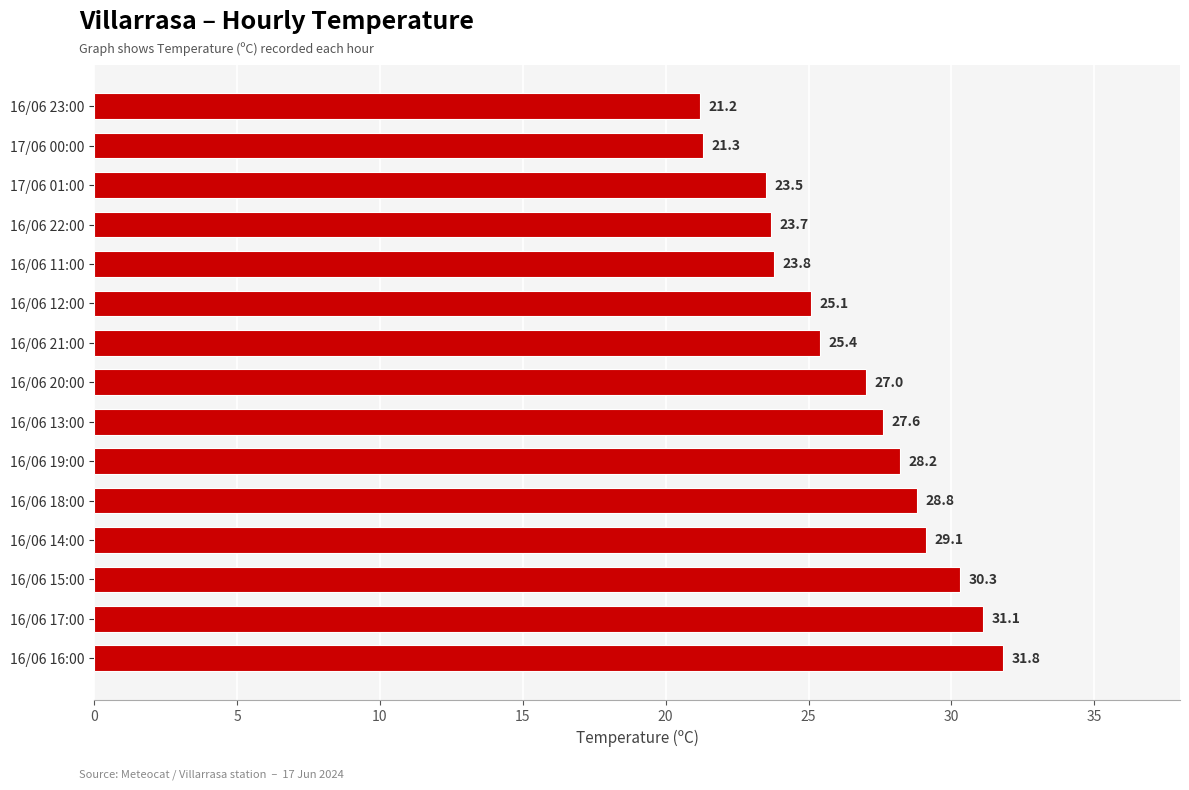

How many series are shown in this chart?

1